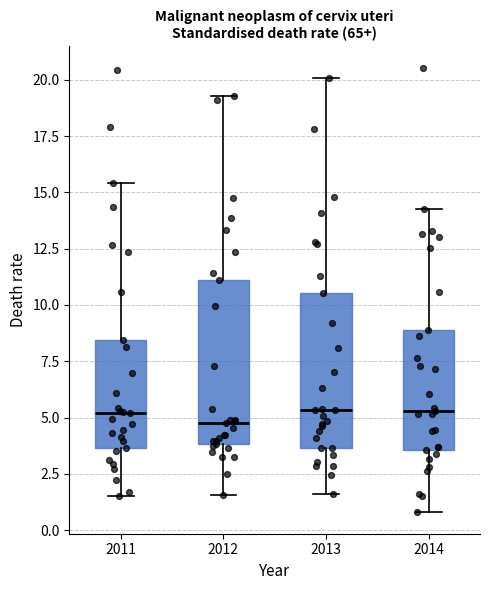

Reading left to right, transcribe this box plot: for each box, give where its median line is, the range the box spans, and where its two whiskers end, as read against the y-axis. The values are not printed on the chart, so give them approximately, as read against the axis.

2011: median 5.0, box 3.5 to 8.5, whiskers 1.5 to 15.5
2012: median 4.5, box 4.0 to 11.0, whiskers 1.5 to 19.5
2013: median 5.5, box 3.5 to 10.5, whiskers 1.5 to 20.0
2014: median 5.5, box 3.5 to 9.0, whiskers 1.0 to 14.5